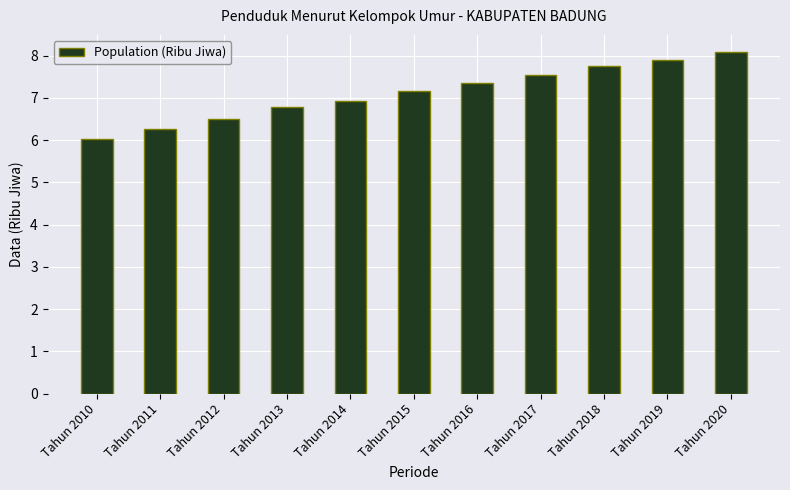

True or false: the data shows 6.5 at Tahun 2012.

True